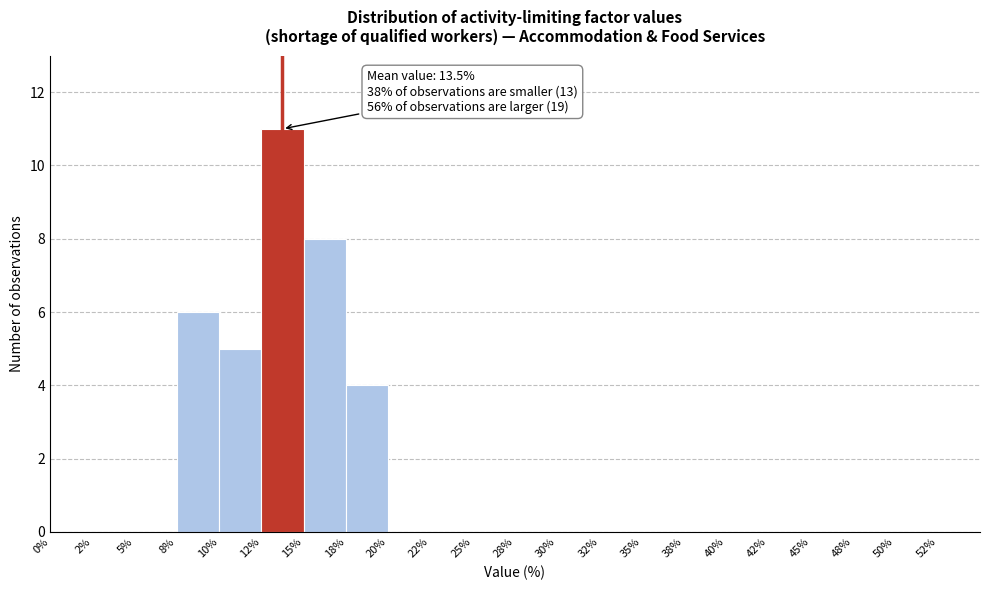

Which range on the x-axis has the tallest bar?

12.5 to 15.0